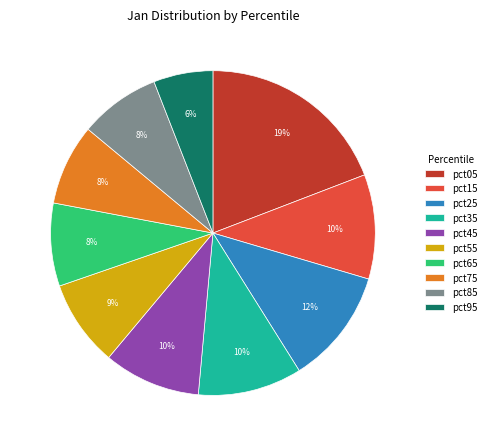

To the nearest percent, what is the combined percentage of pct55 and pct15?

19%